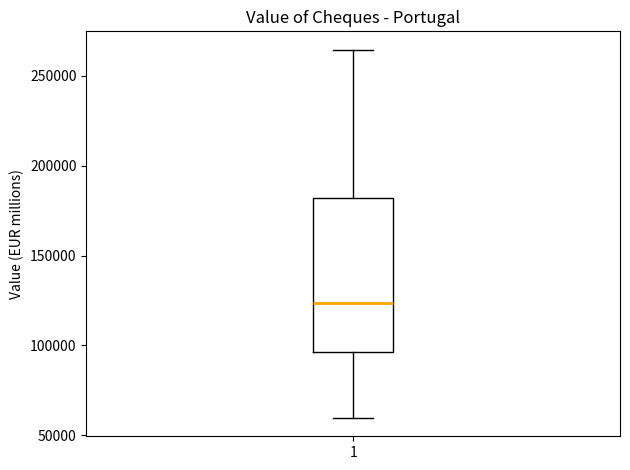

Transcribe this box plot: give where the median line is, the range the box spans, and where the two whiskers end, as read against the y-axis. The values are not printed on the chart, so give them approximately, as read against the axis.

median 125000, box 95000 to 180000, whiskers 60000 to 265000